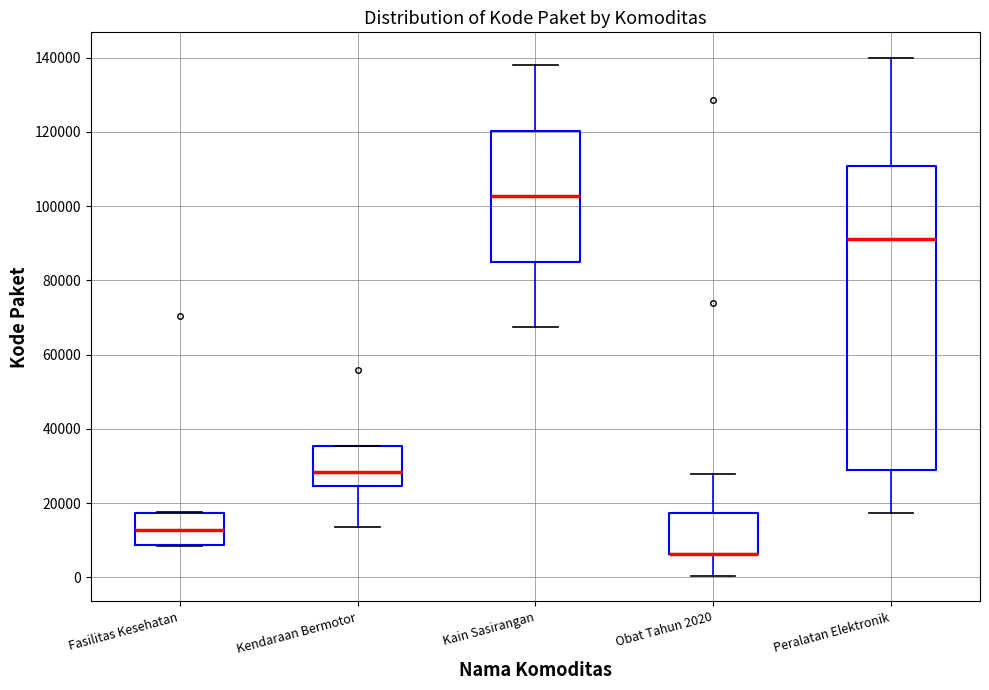

Reading left to right, read every box against the y-axis: the position of its median line, the range the box covers, and the ends of its whiskers. The values are not printed on the chart, so give them approximately, as read against the axis.

Fasilitas Kesehatan: median 12000, box 8000 to 18000, whiskers 8000 to 18000
Kendaraan Bermotor: median 28000, box 24000 to 36000, whiskers 14000 to 36000
Kain Sasirangan: median 102000, box 84000 to 120000, whiskers 68000 to 138000
Obat Tahun 2020: median 6000 (drawn on the box's lower edge), box 6000 to 18000, whiskers 0 to 28000
Peralatan Elektronik: median 92000, box 28000 to 110000, whiskers 18000 to 140000